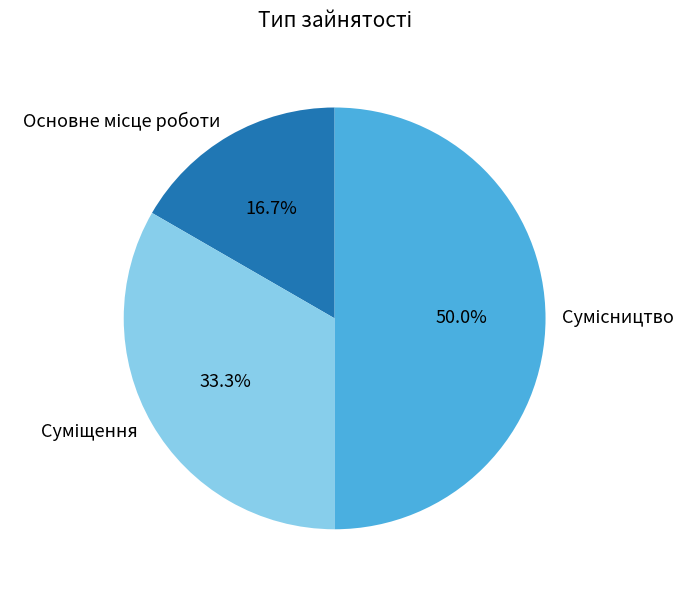

What is the total percentage of Основне місце роботи and Суміщення?

50.0%